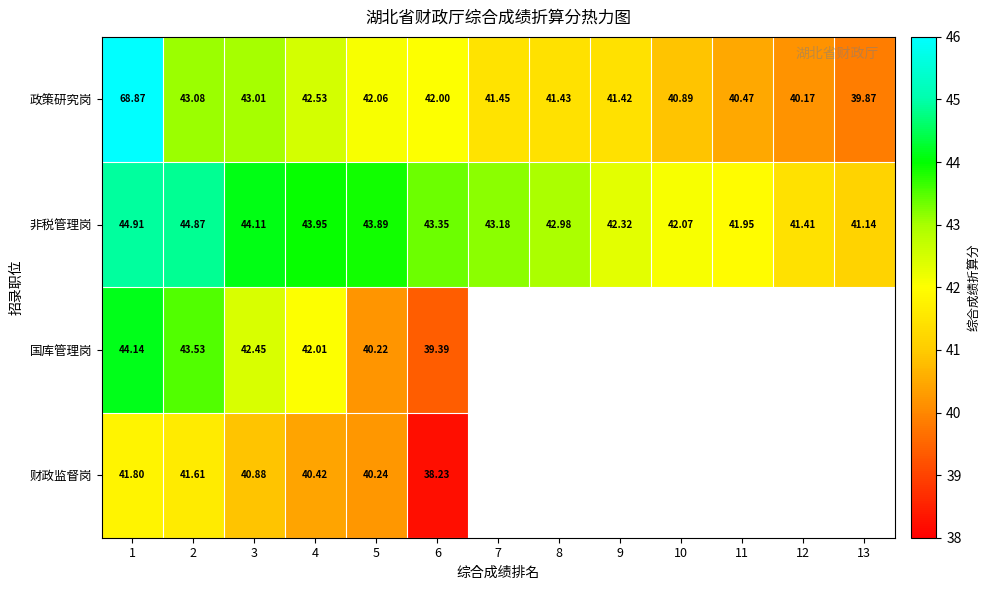

How many values in the 非税管理岗 series exceed 43?

7